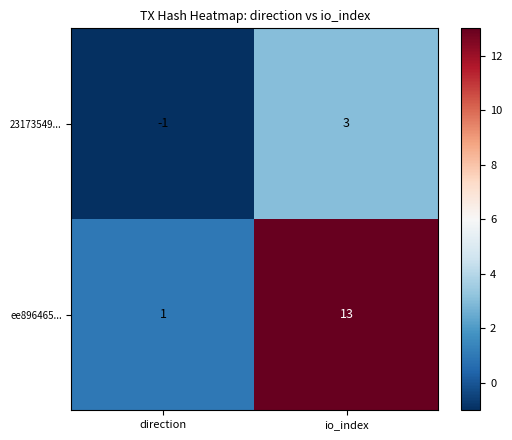

What is the sum of all ee896465... values?

14